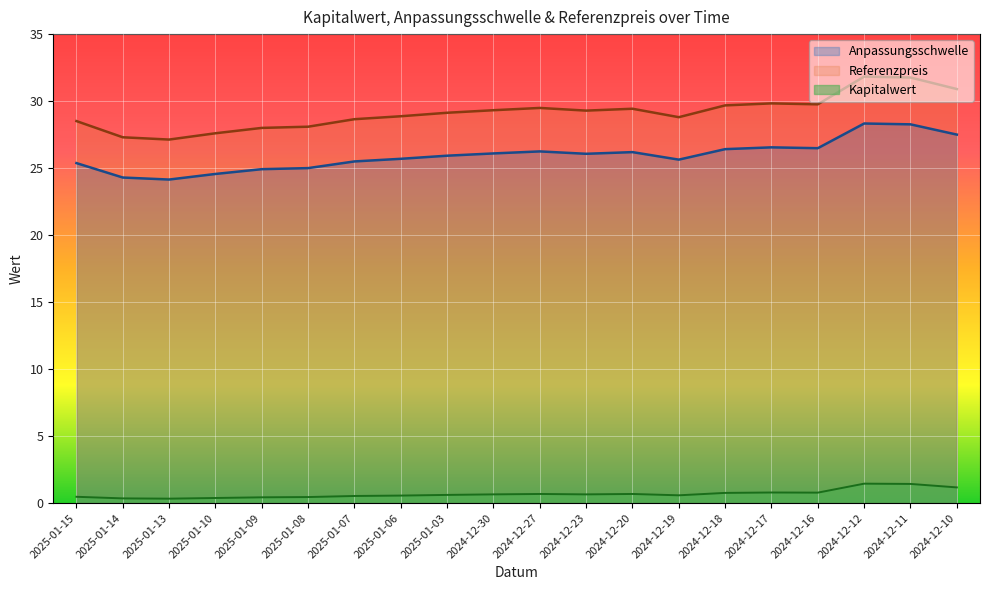

Does the chart display data point markers on the line(s)?

No